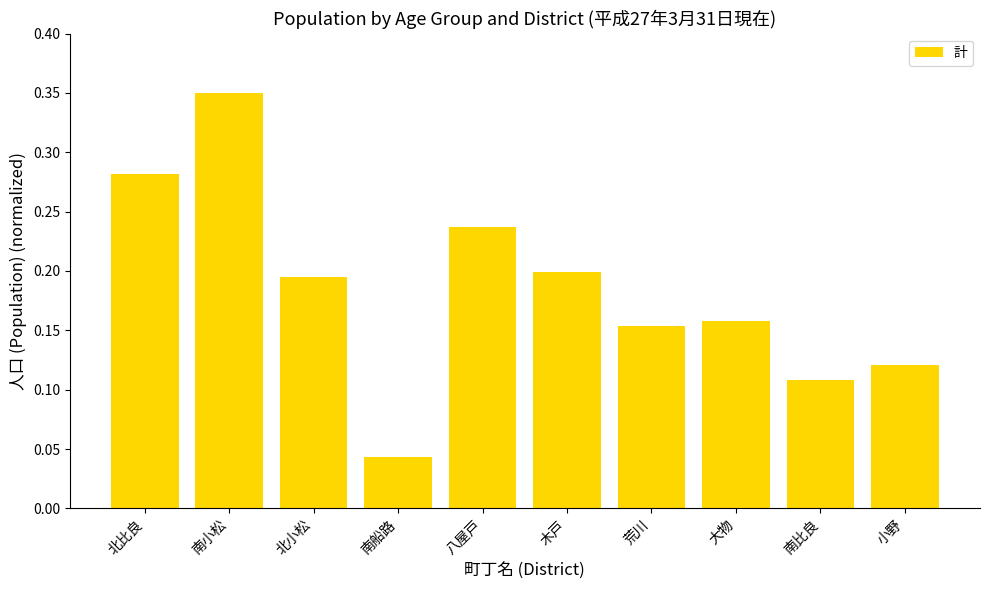

Which category has the highest value across all series?

南小松